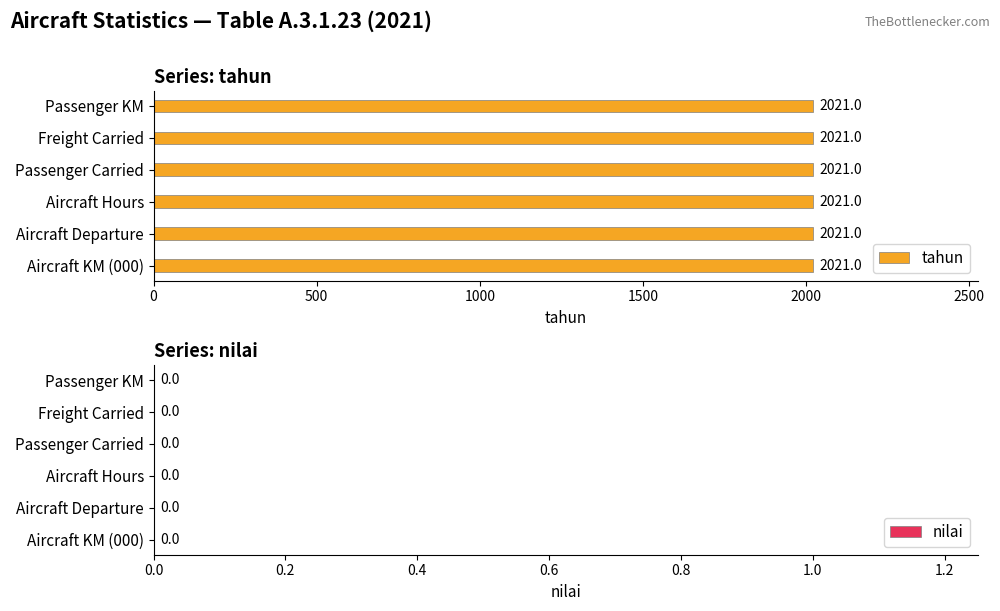

Which series has the largest total across all categories?

tahun